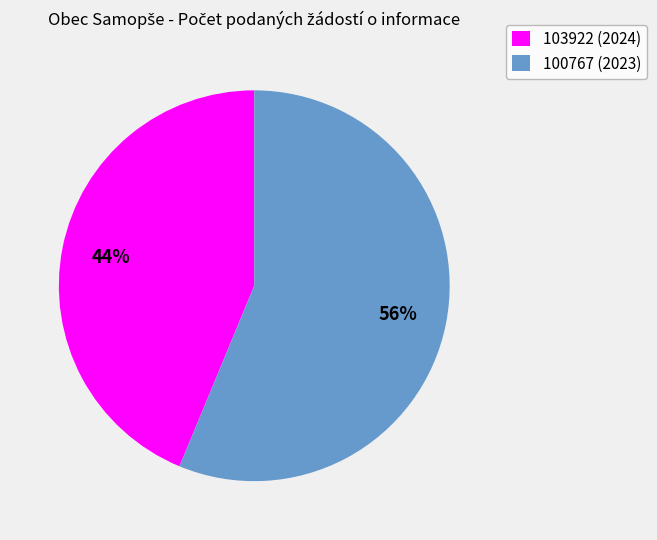

Approximately how many times larger is the value at 100767 (2023) compared to 103922 (2024)?

1.3